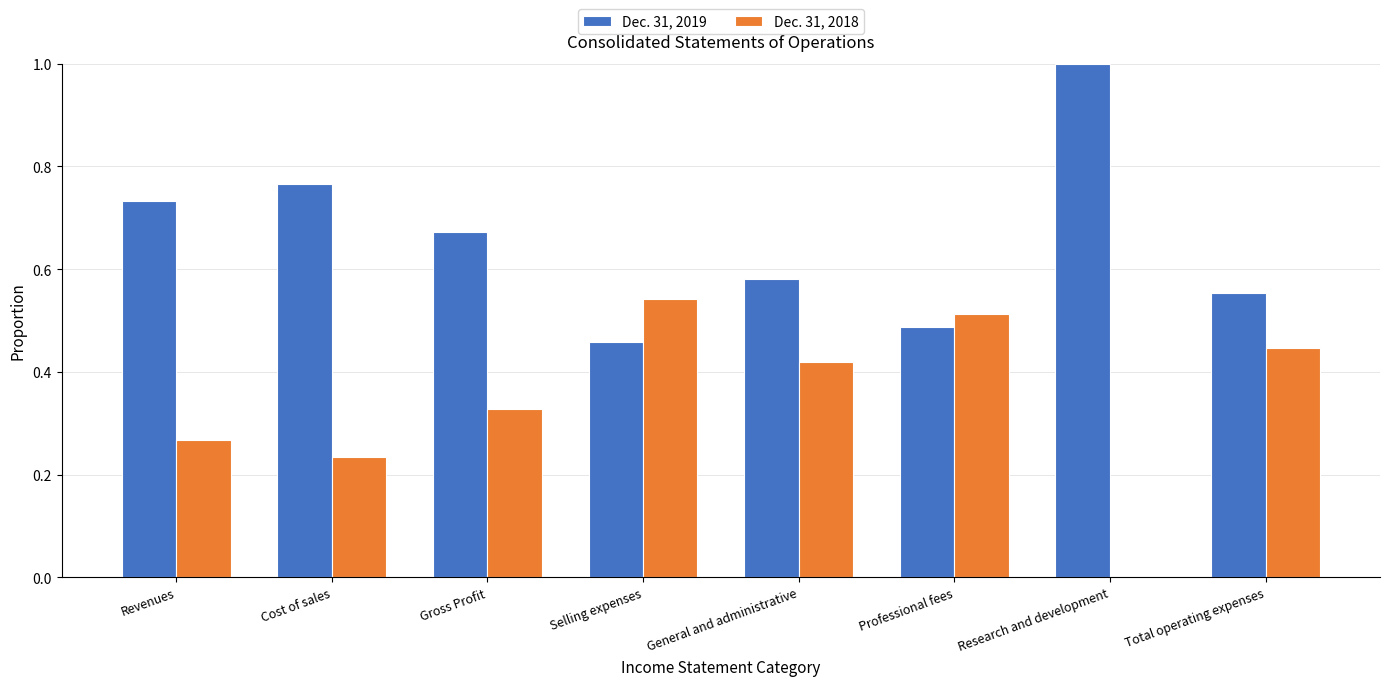

Which category has the highest value across all series?

Research and development